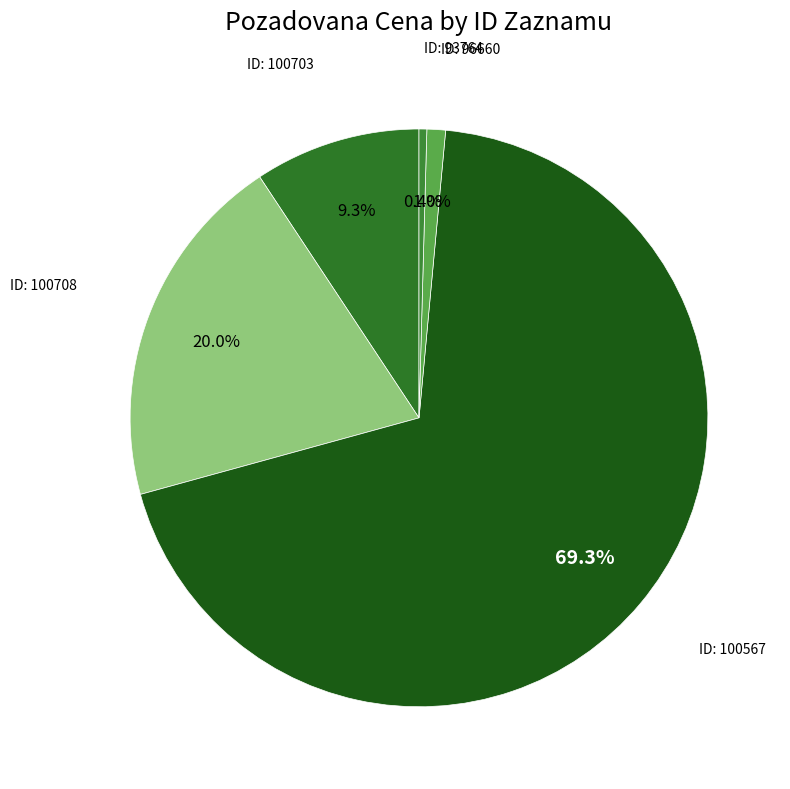

To the nearest percent, what is the difference between the largest and smallest slice percentages?

69%